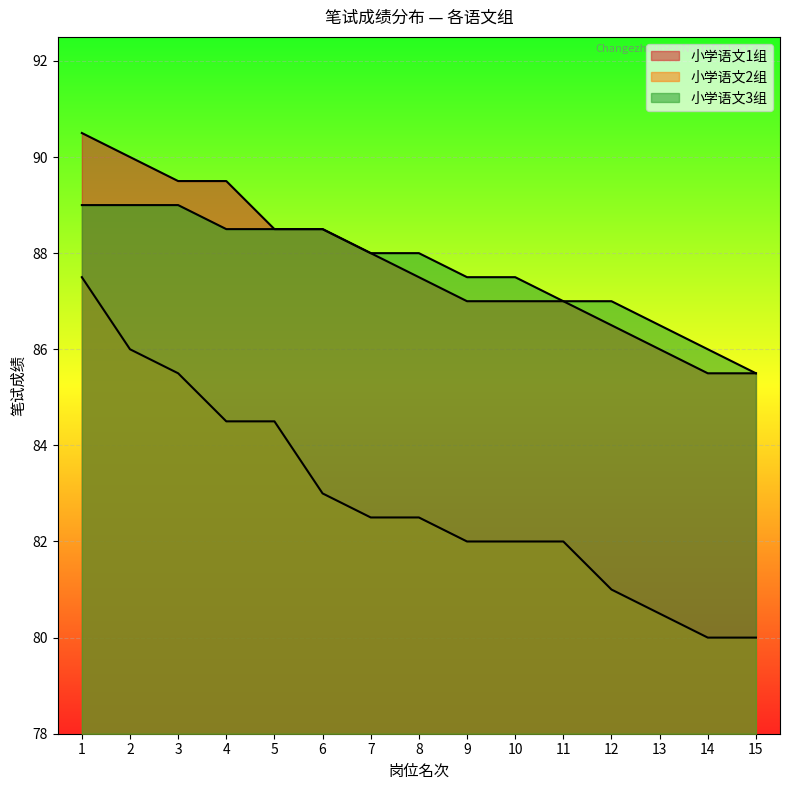

Which series changed the most between 2 and 5?

小学语文1组